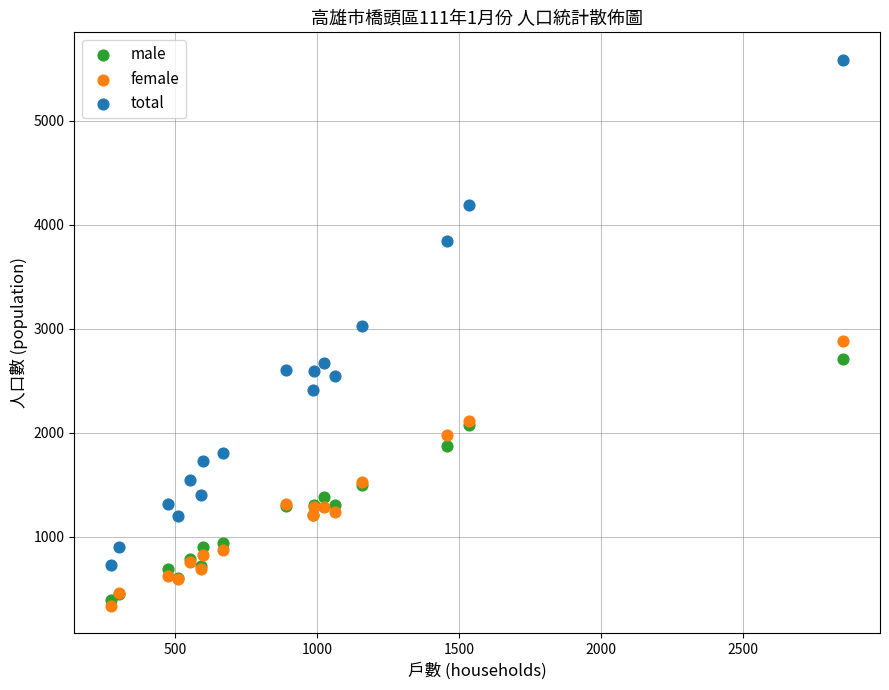

Which series contains the highest Y value?

total